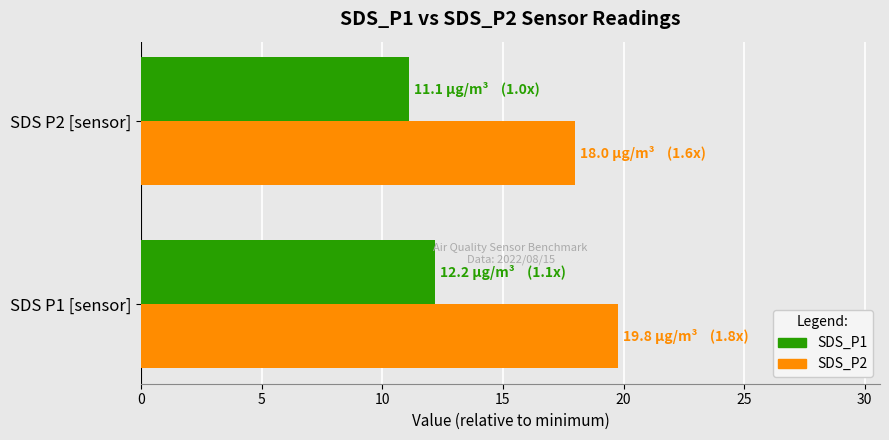

What are all the series names shown in the legend?

SDS_P1, SDS_P2